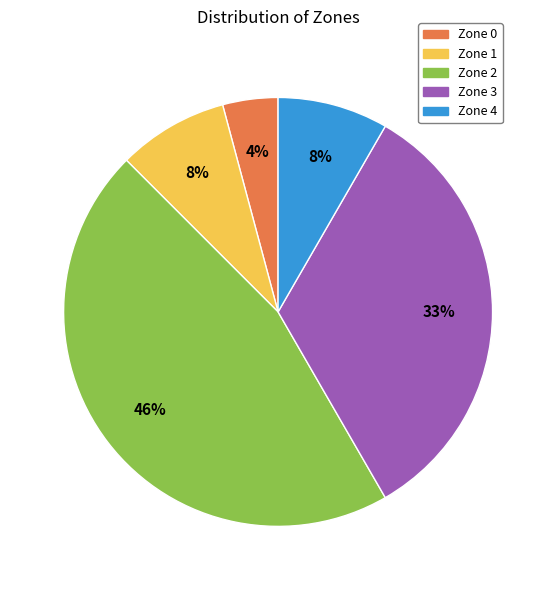

Count the number of slices in the pie.

5